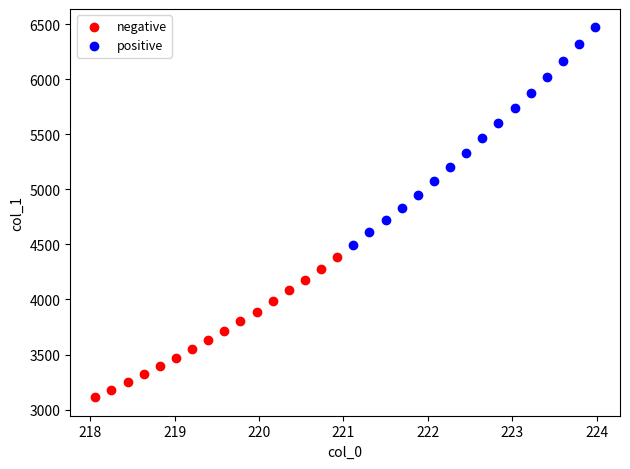

Which series has the largest Y range (max minus min)?

positive